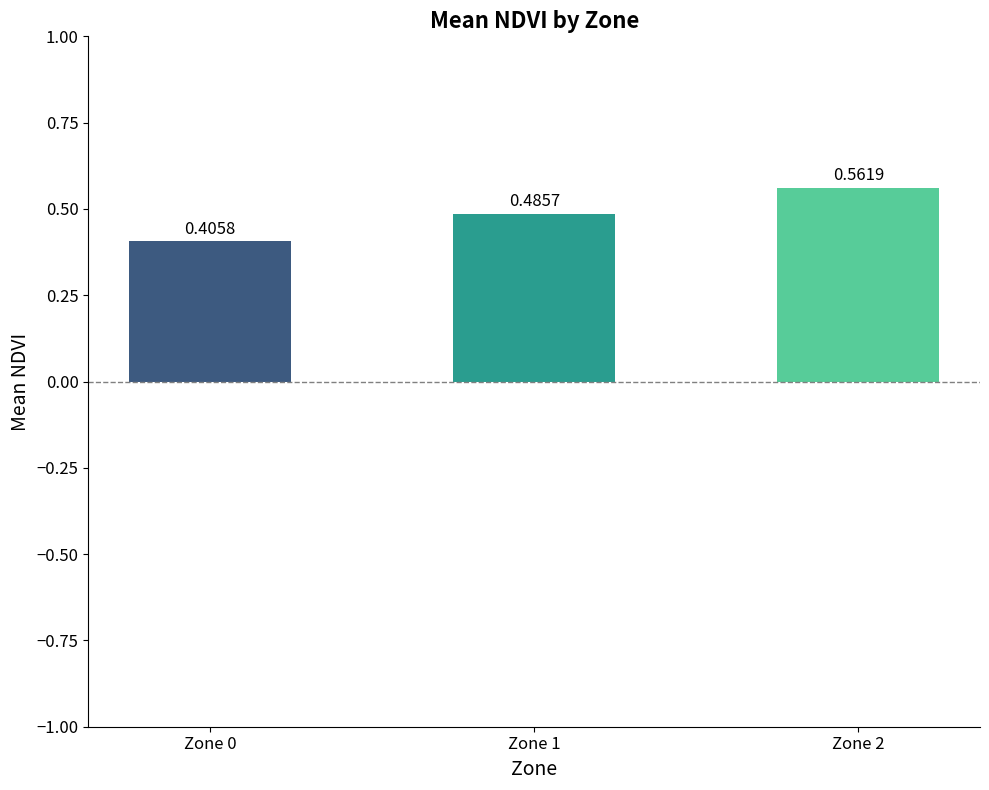

At which label is the value closest to 0?

Zone 0